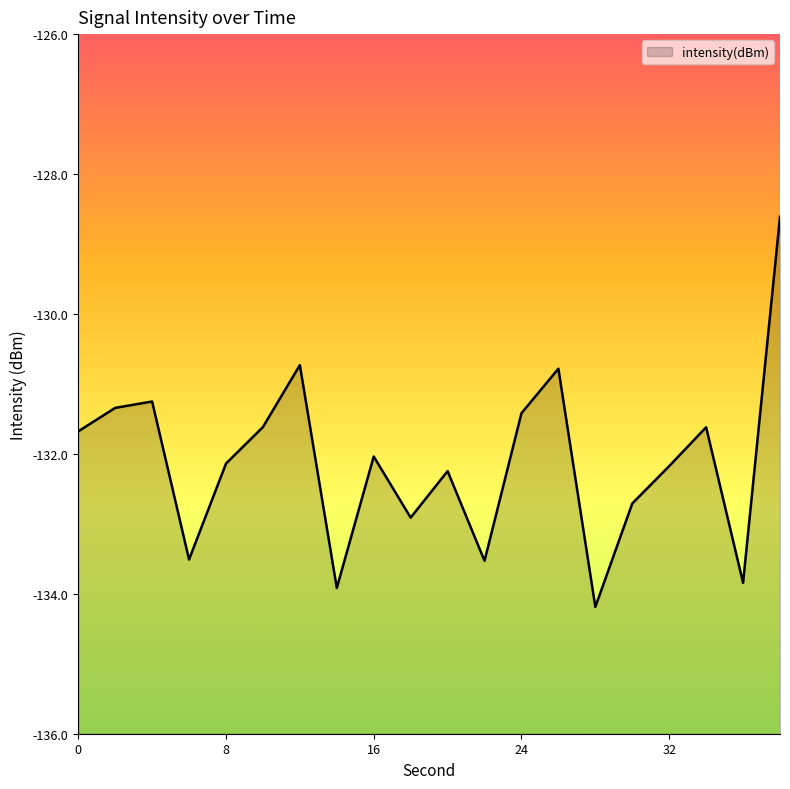

The chart shows a value of -35.1 at 12. True or false?

False